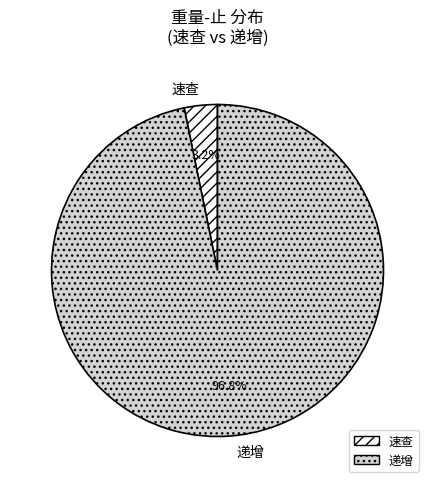

To the nearest percent, what is the difference between the 递增 and 速查 slice percentages?

94%